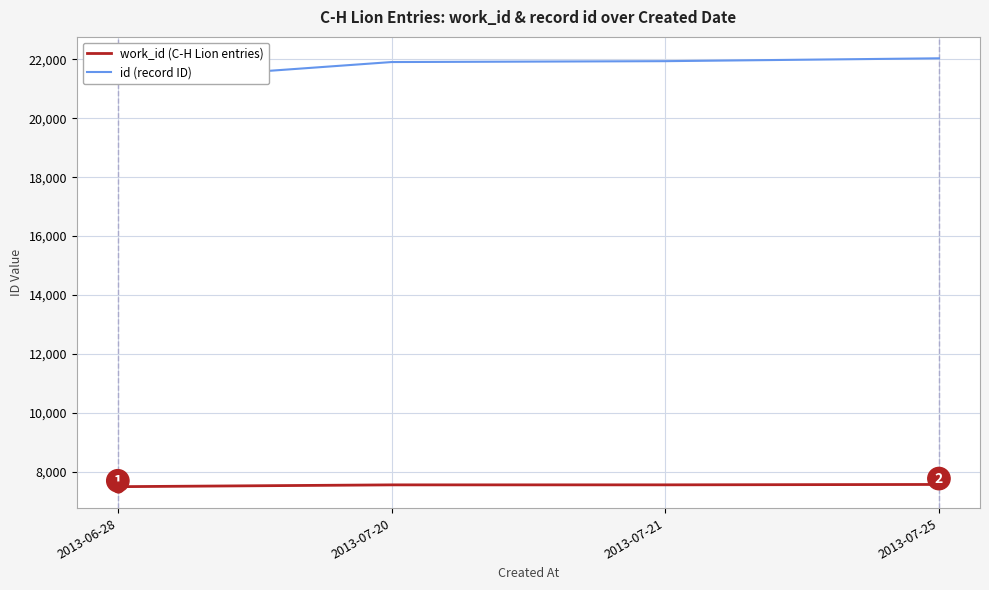

Is the value of id (record ID) at 2013-06-28 greater than the value of work_id (C-H Lion entries) at 2013-06-28?

Yes